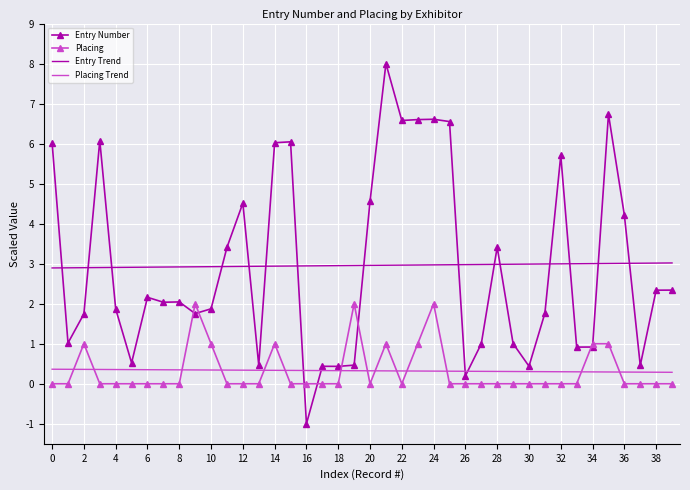

What is the maximum value for Placing Trend?

0.4